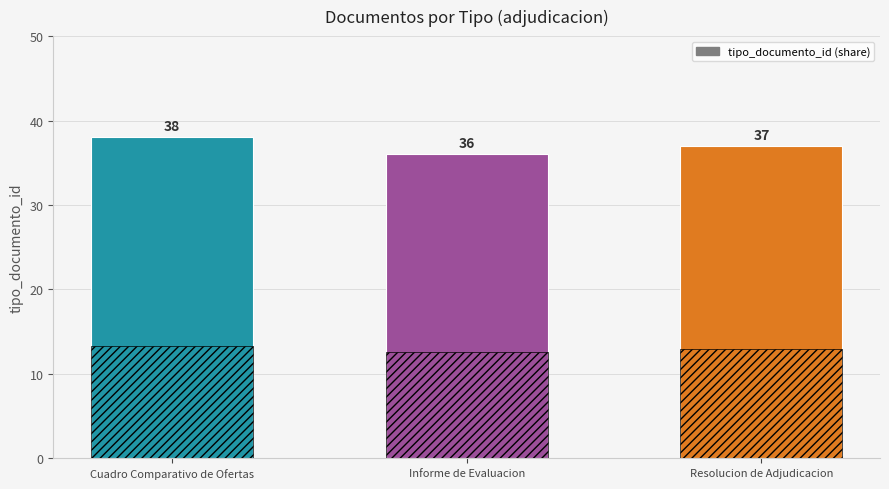

What is the approximate value at Resolucion de Adjudicacion?

37